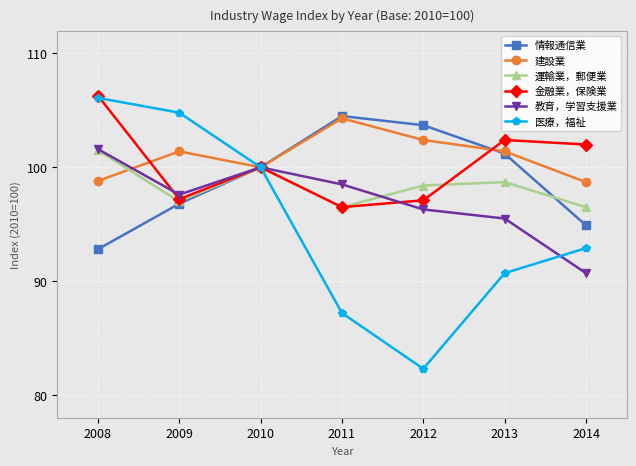

How many values in the 建設業 series exceed 101?

4